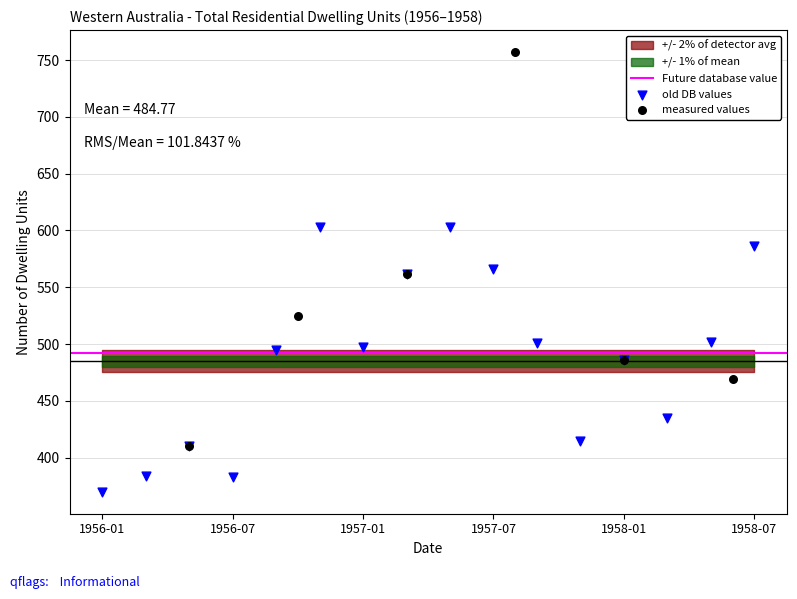

Which series reaches the minimum Y coordinate?

old DB values